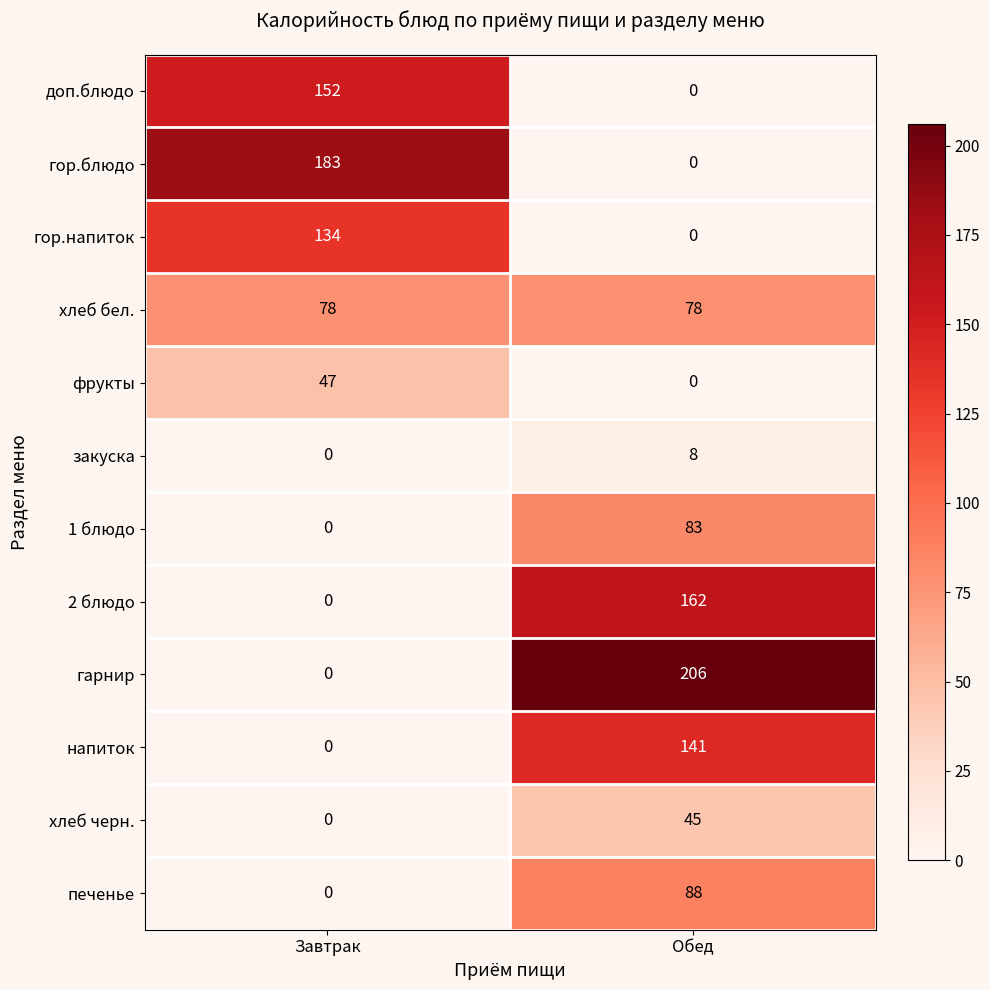

What is the difference between the highest and lowest values at Завтрак?

183